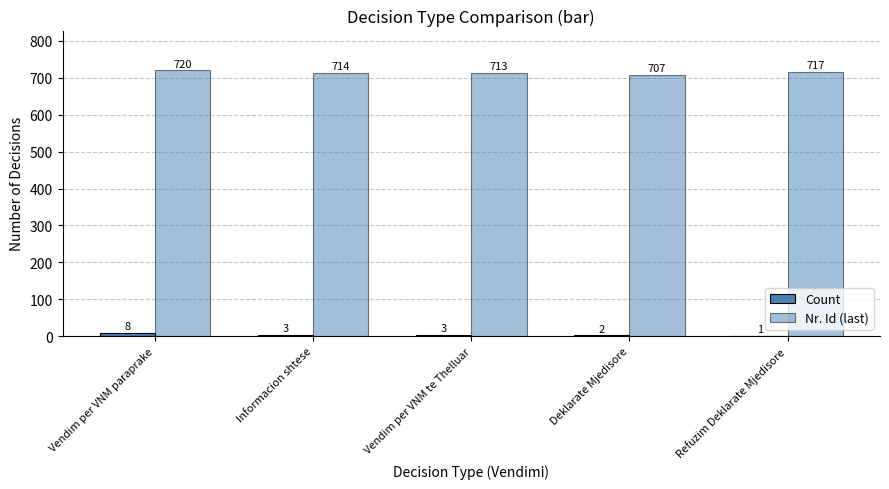

How many distinct data groups are displayed?

2